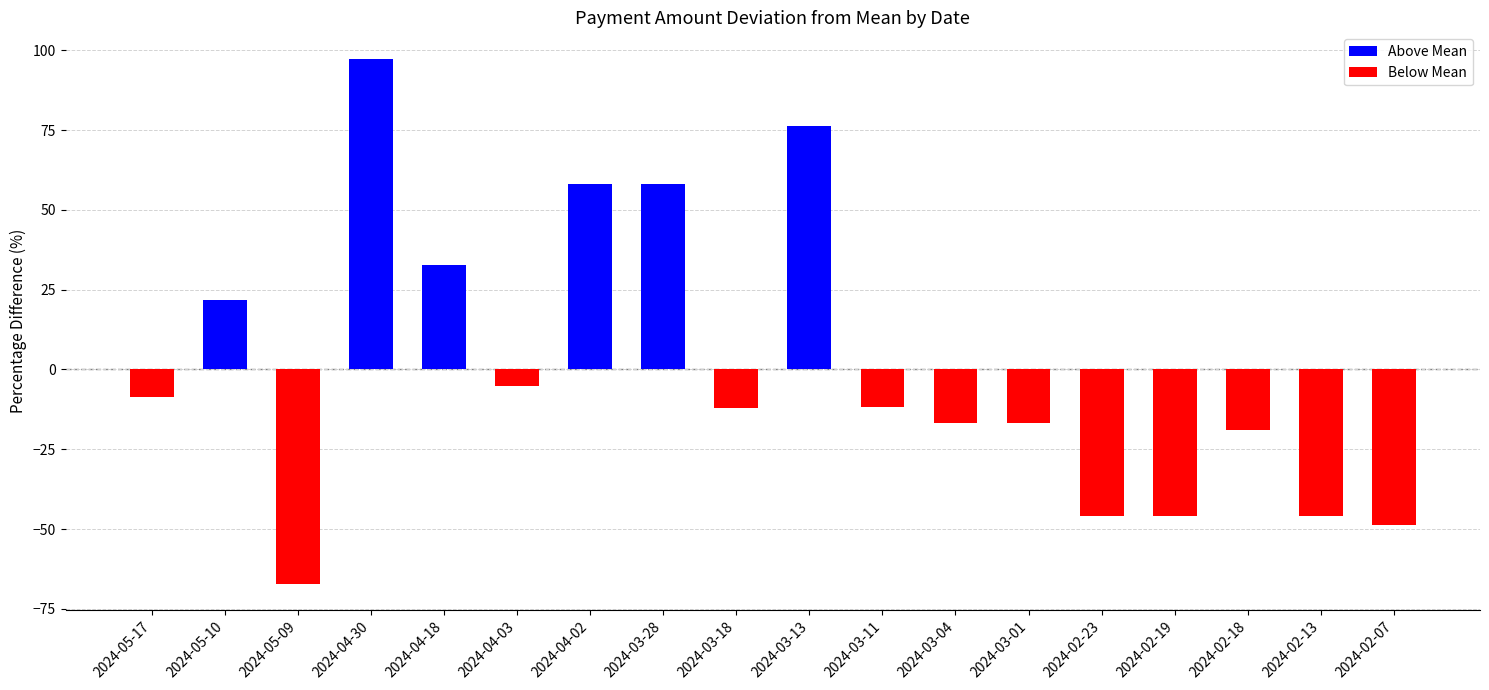

Which label corresponds to the largest value in the chart?

2024-04-30